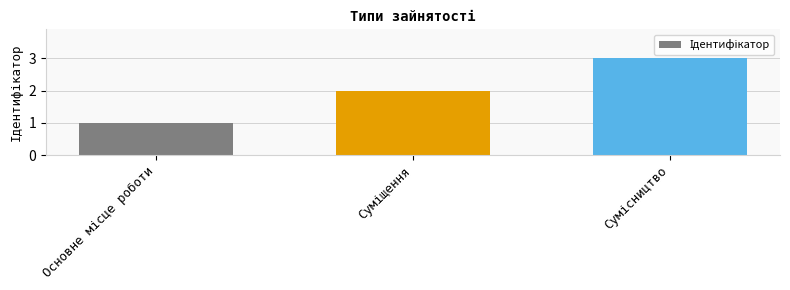

What is the maximum value shown in the chart?

3